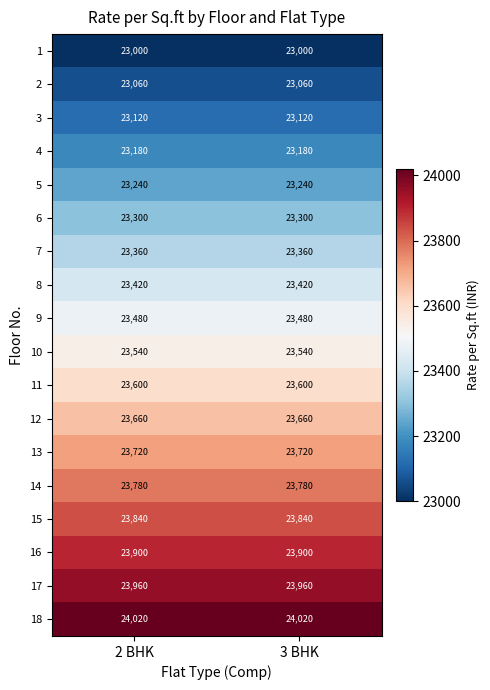

What is the difference between the highest and lowest values at 3 BHK?

1020